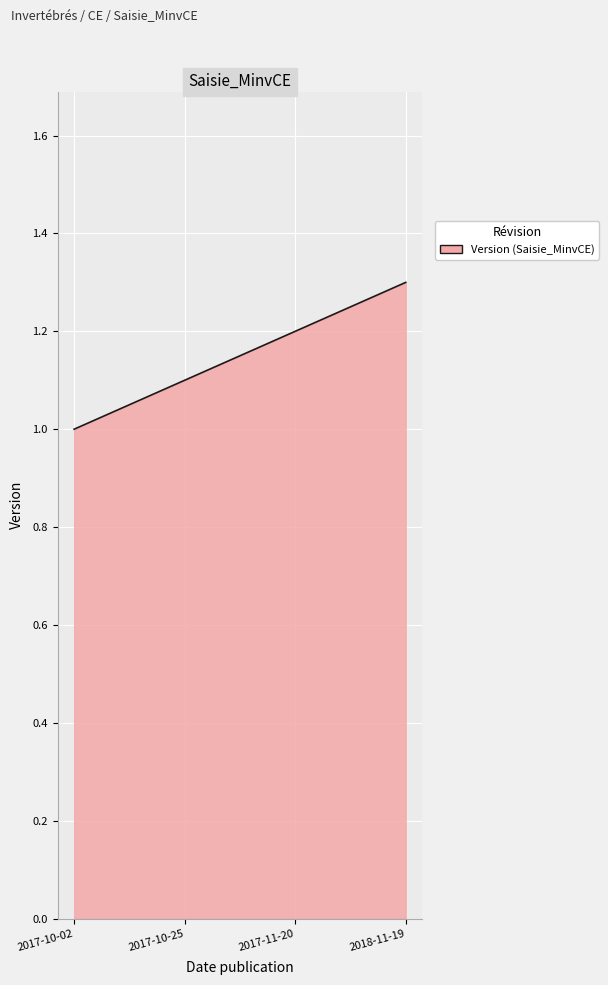

What is the difference between the maximum and minimum values?

0.3